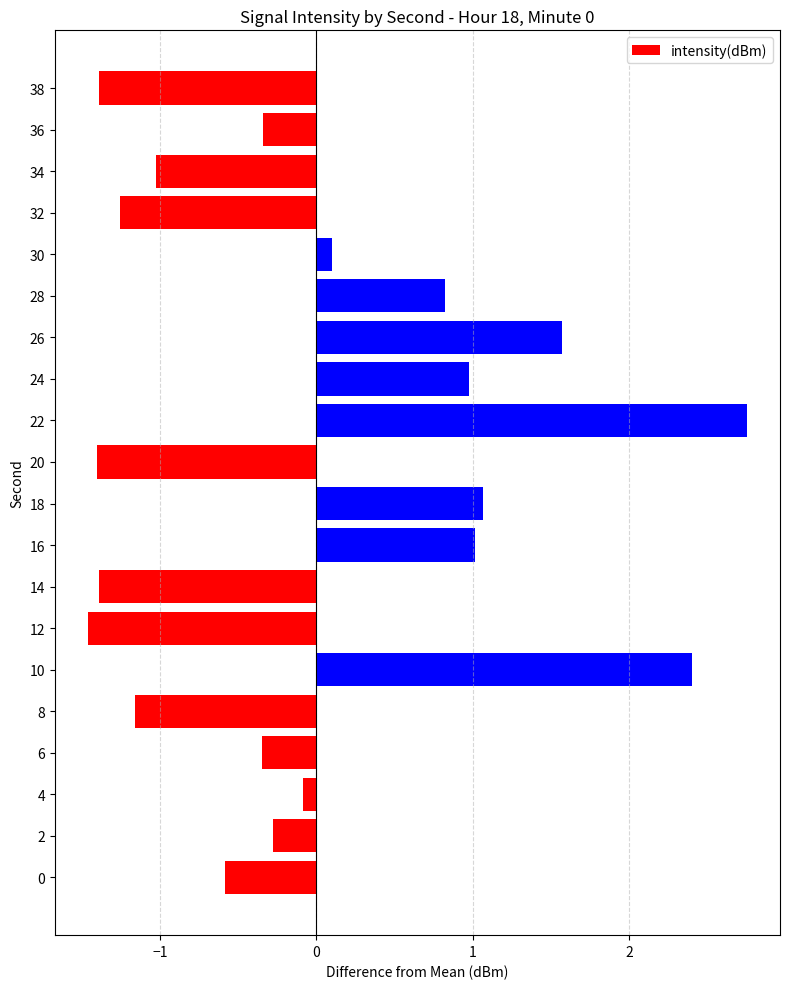

The value at 4 is -0.1. True or false?

True